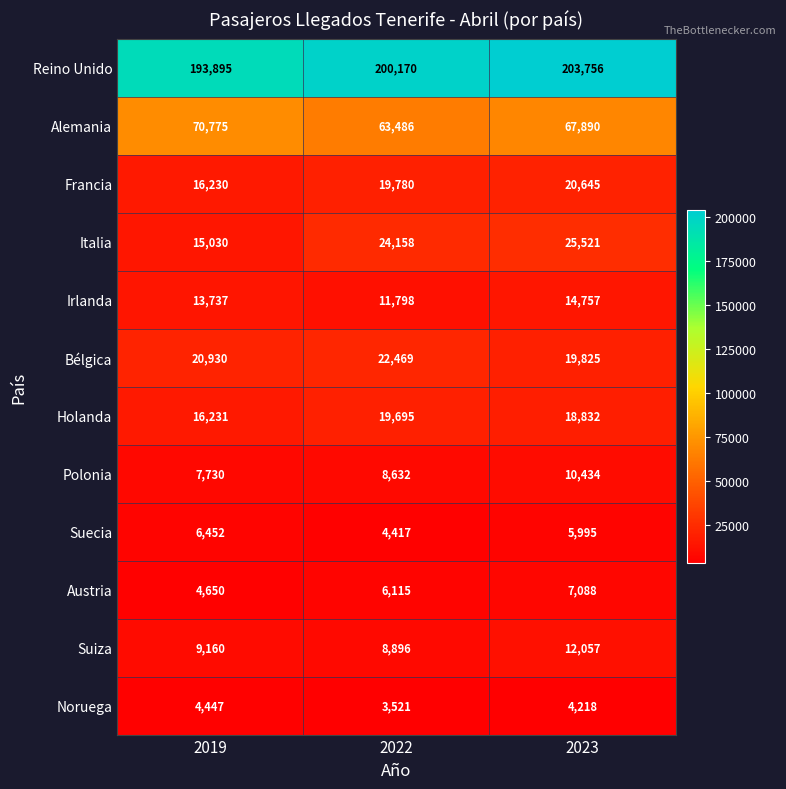

At which label is Alemania closest to 67130?

2023